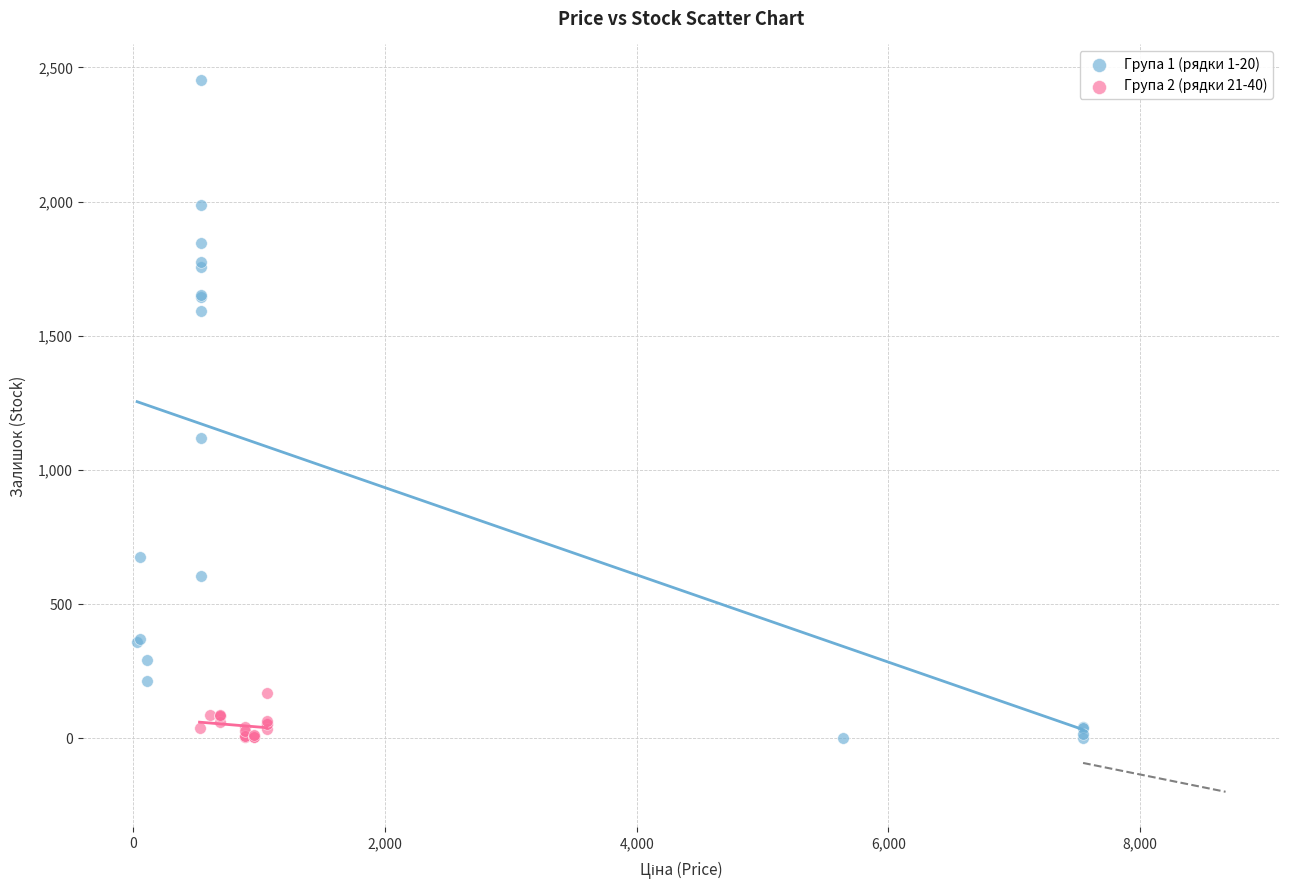

Which series has the largest Y range (max minus min)?

Група 1 (рядки 1-20)